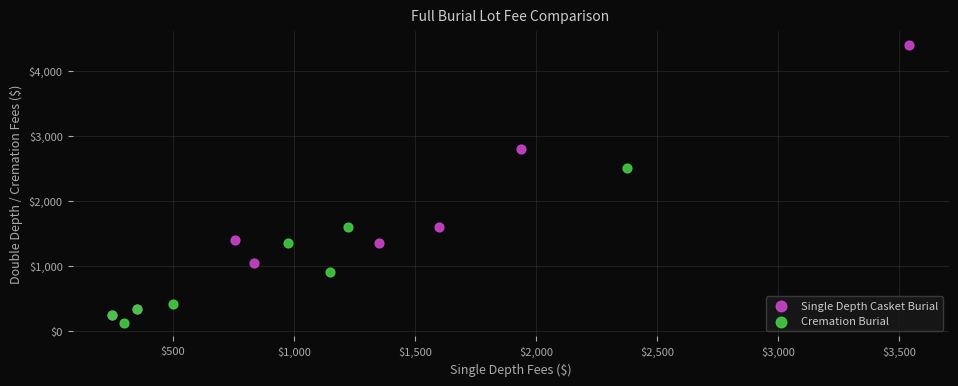

Which series has the largest Y range (max minus min)?

Single Depth Casket Burial